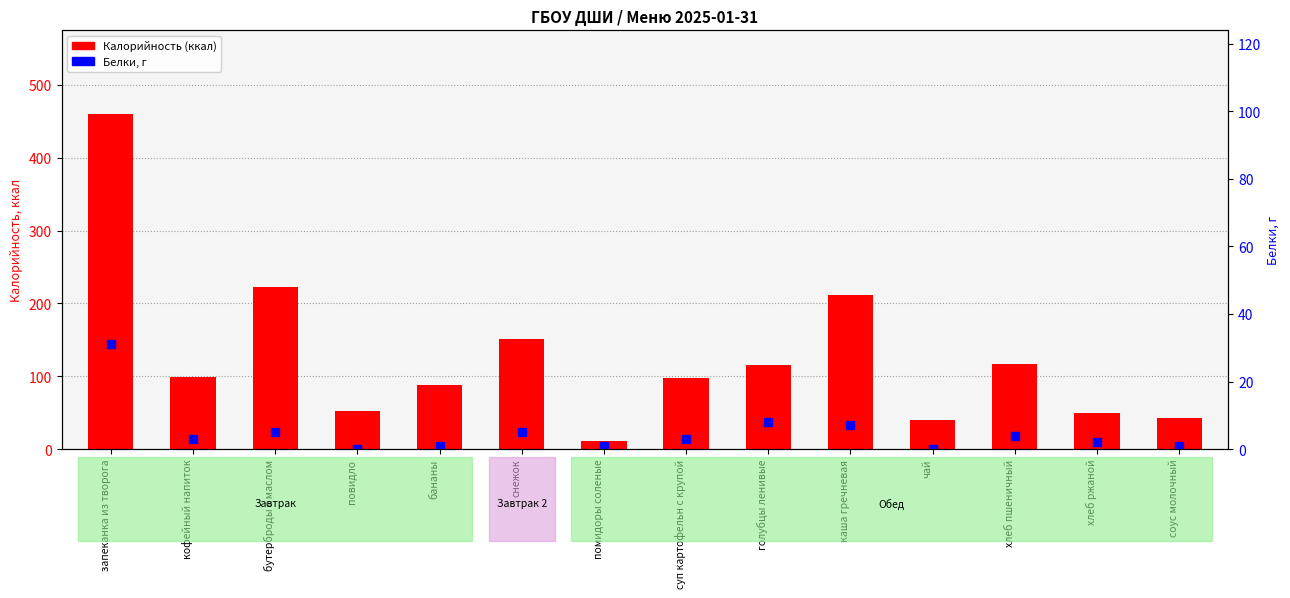

Is it true that Белки, г equals 4 at каша гречневая?

False